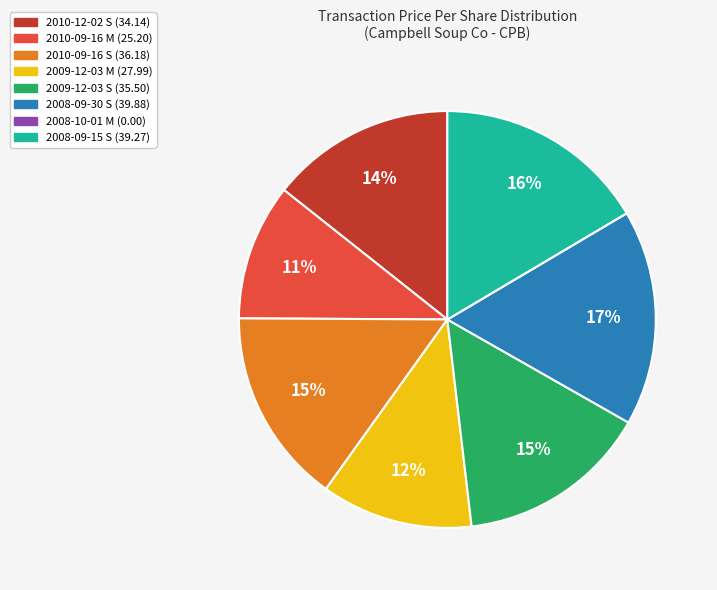

To the nearest percent, what is the difference between the largest and smallest slice percentages?

17%